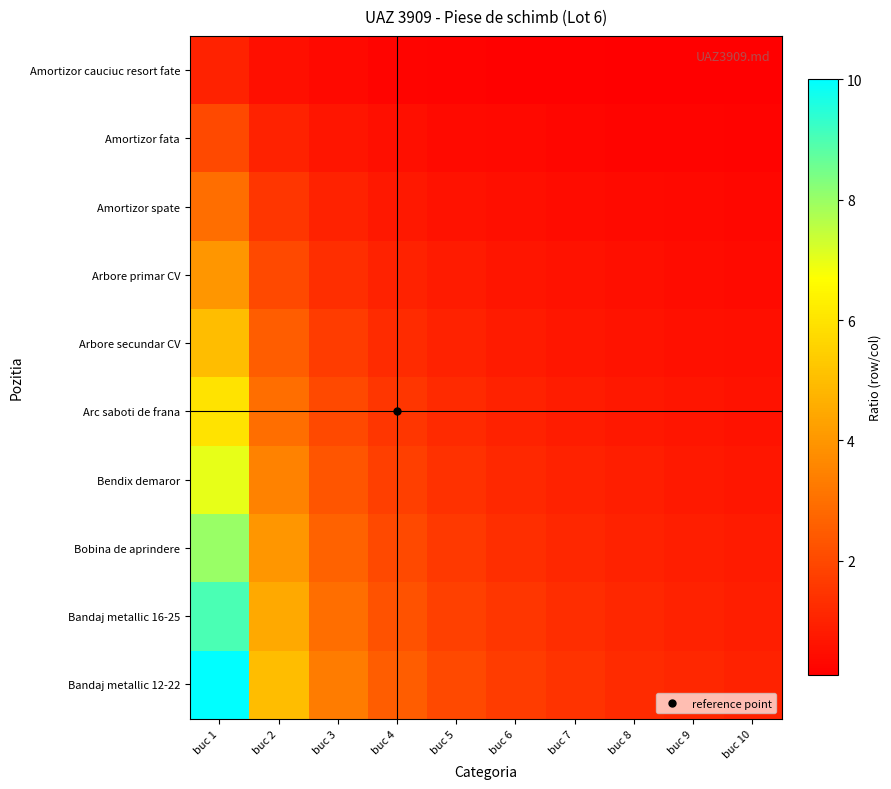

What is the total value across all series at buc 8?

6.9